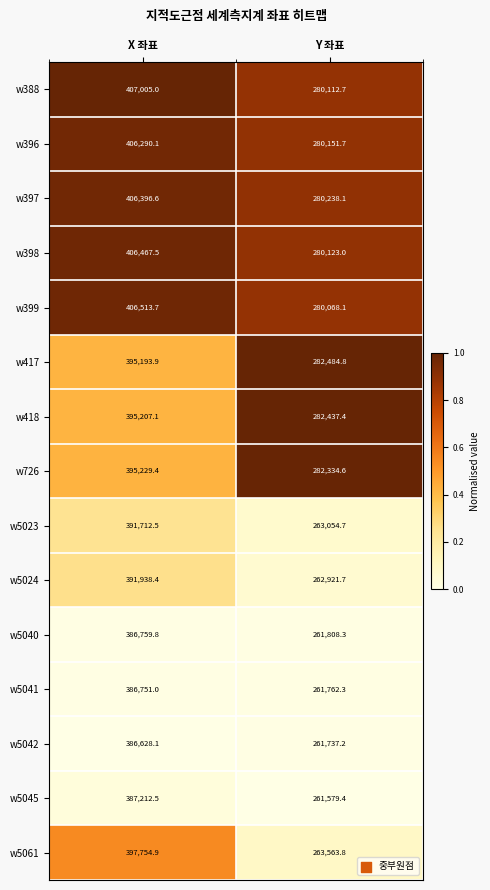

Is the value of w5042 at Y 좌표 greater than the value of w418 at Y 좌표?

No